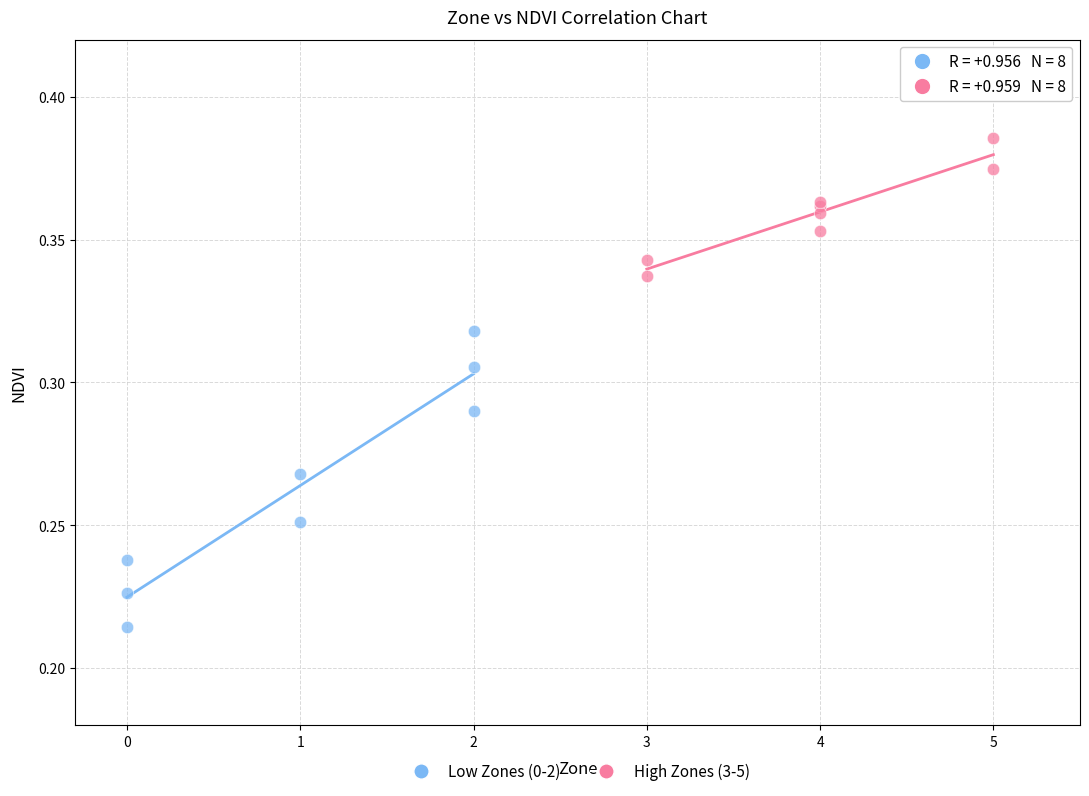

Which series reaches the maximum Y coordinate?

High Zones (3-5)